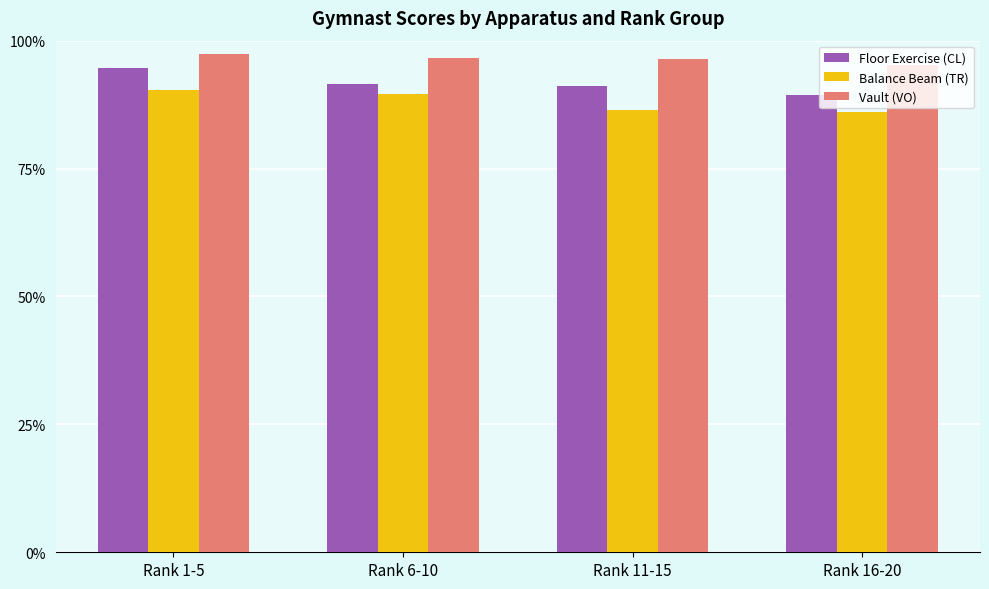

What is the spread (max minus min) of values at Rank 11-15?

10.1